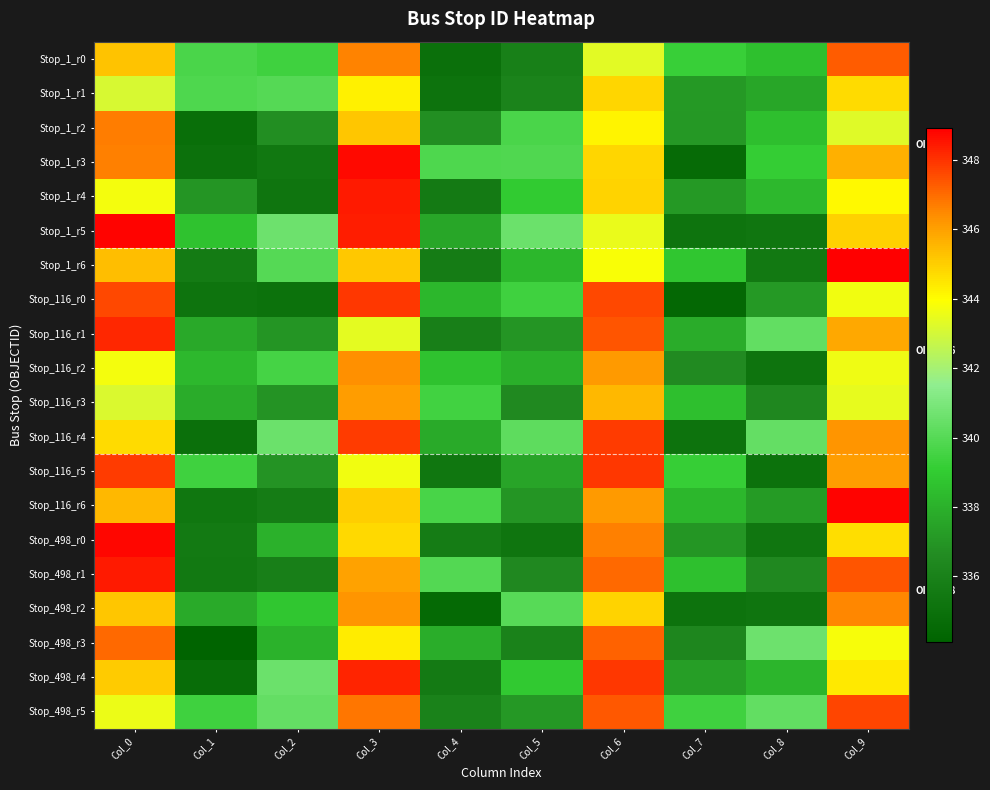

What is the total value across all series at Col_3?

6923.3